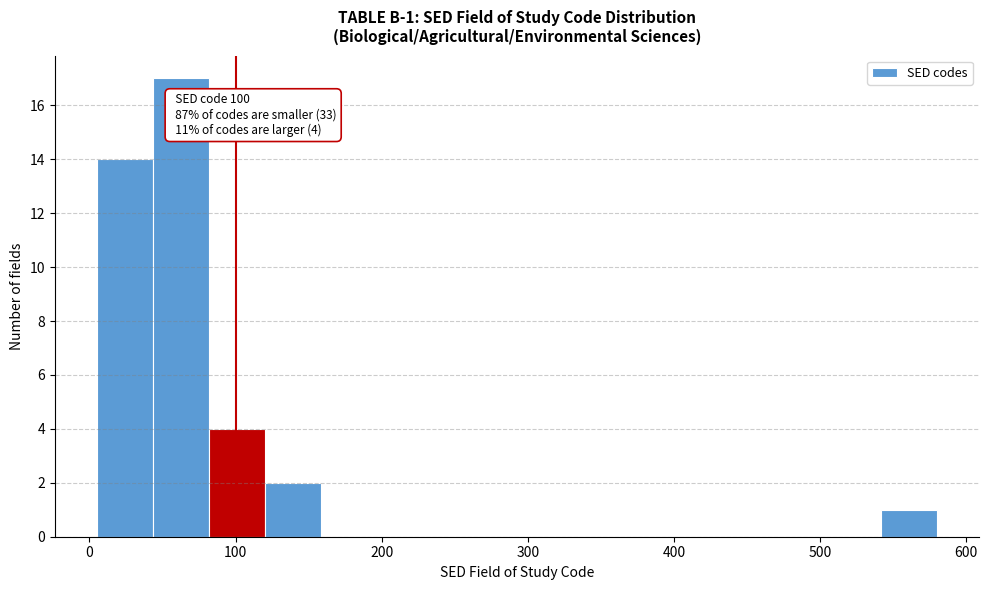

Read against the x-axis, roughly where is the centre of the tallest bar?

60